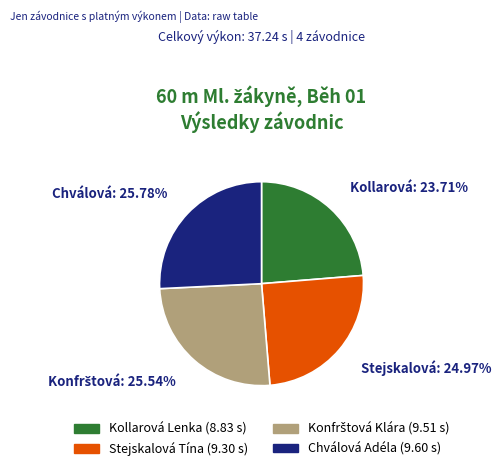

What is the smallest slice in the pie chart?

Kollarová Lenka